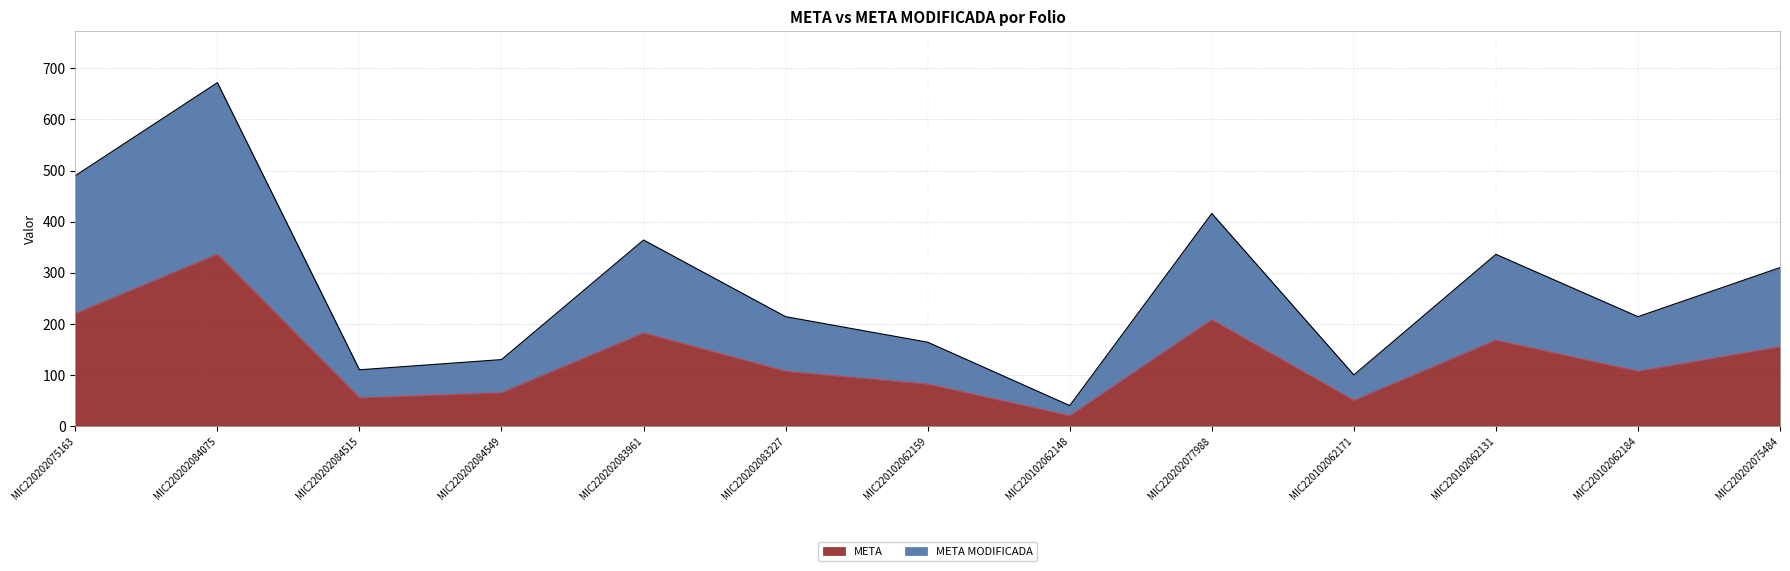

List the labels in order of META value, largest first.

MIC220202084075, MIC220202075163, MIC220202077988, MIC220202083961, MIC220102062131, MIC220202075484, MIC220202083227, MIC220102062184, MIC220102062159, MIC220202084549, MIC220202084515, MIC220102062171, MIC220102062148